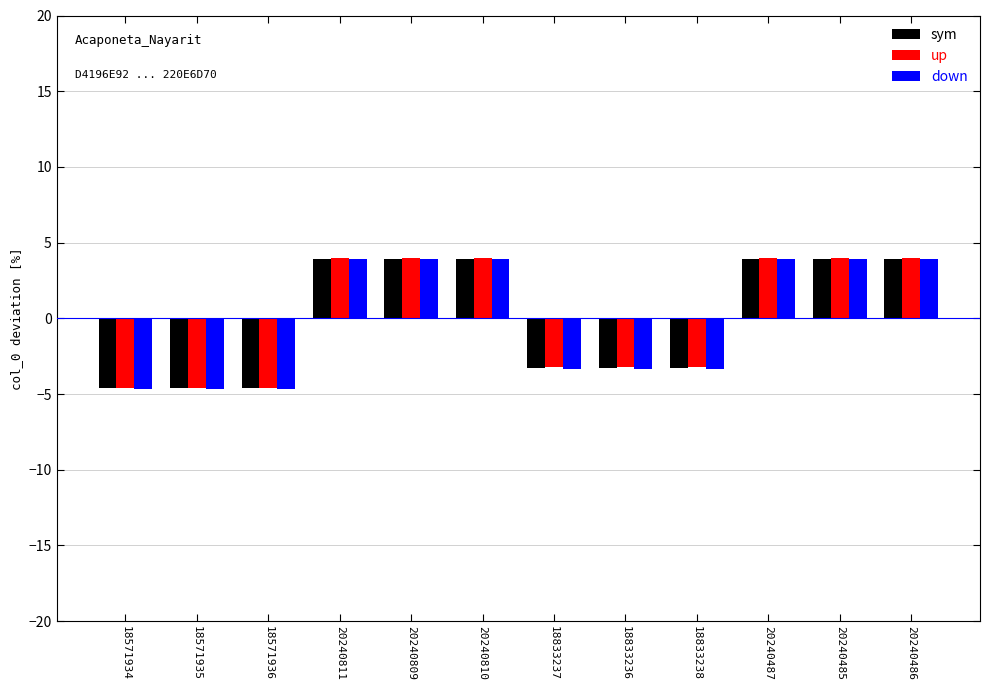

What is the total value across all series at 20240486?

11.8